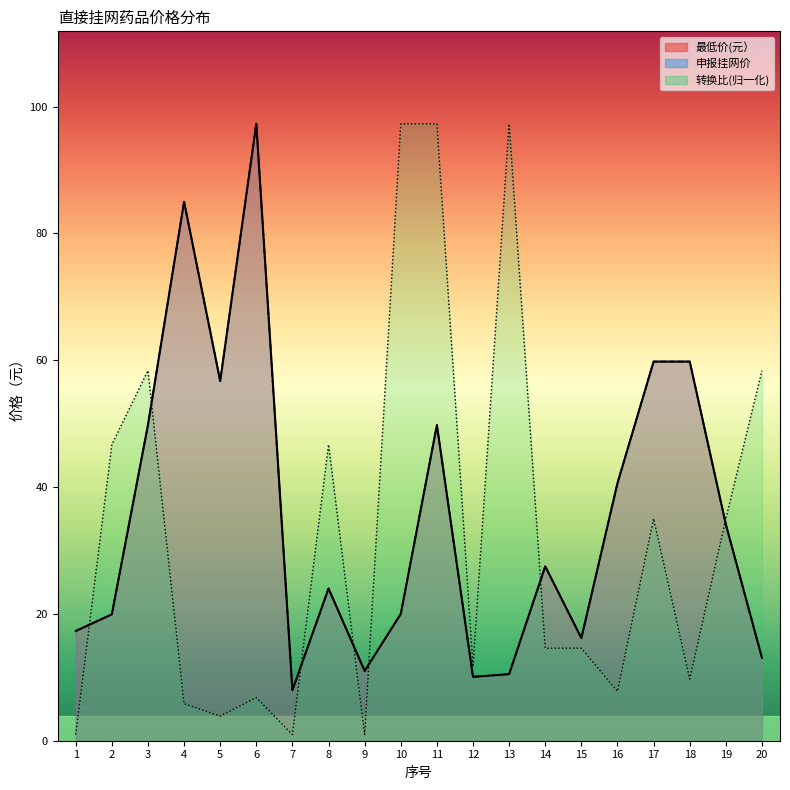

How many interior local peaks does the 最低价(元） series have?

5